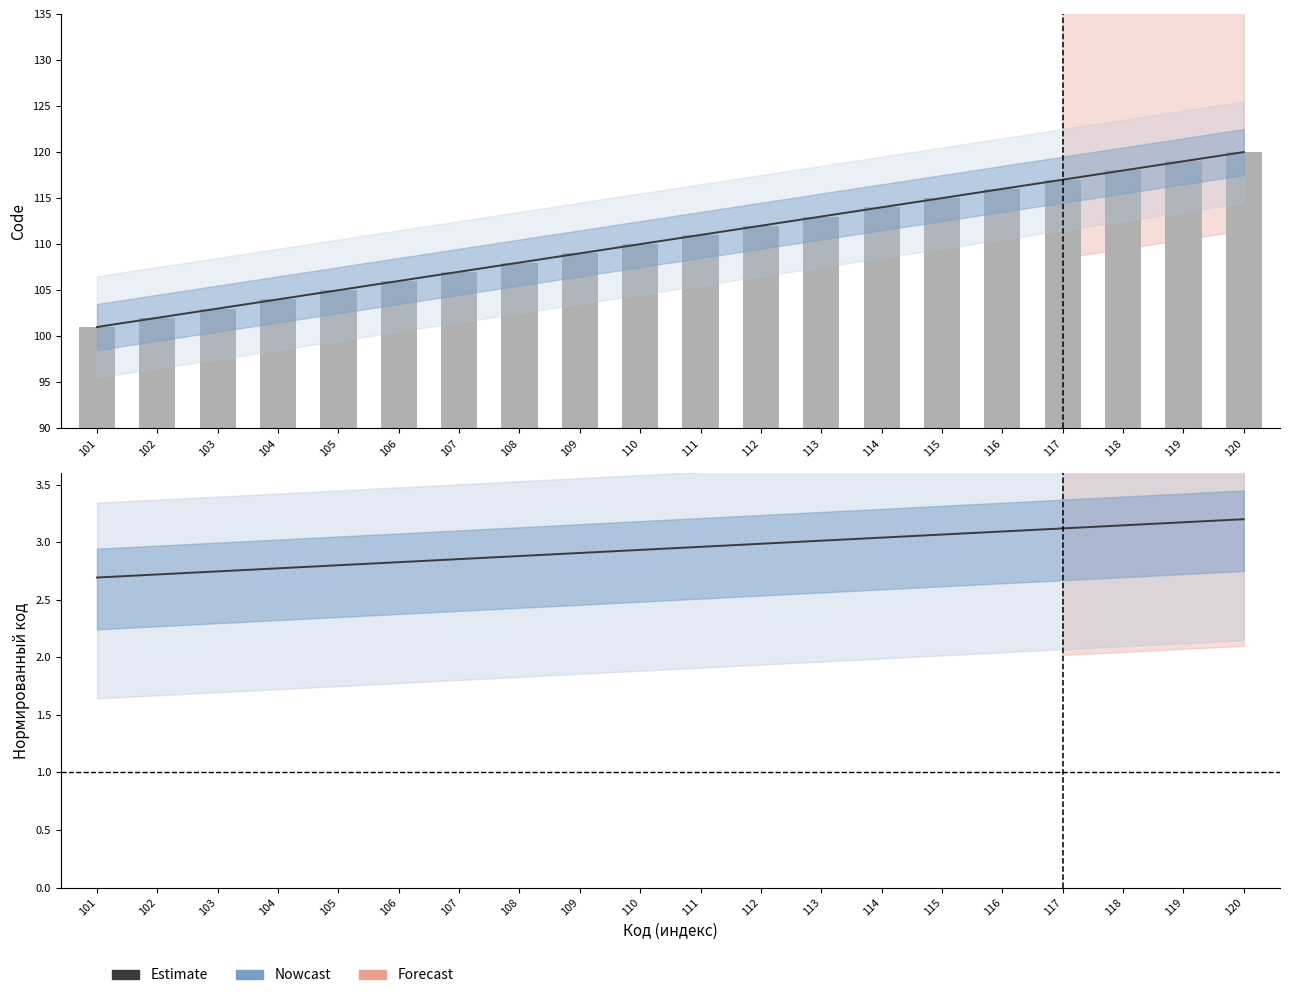

Between 111 and 112, which series saw the biggest shift?

Код (raw)